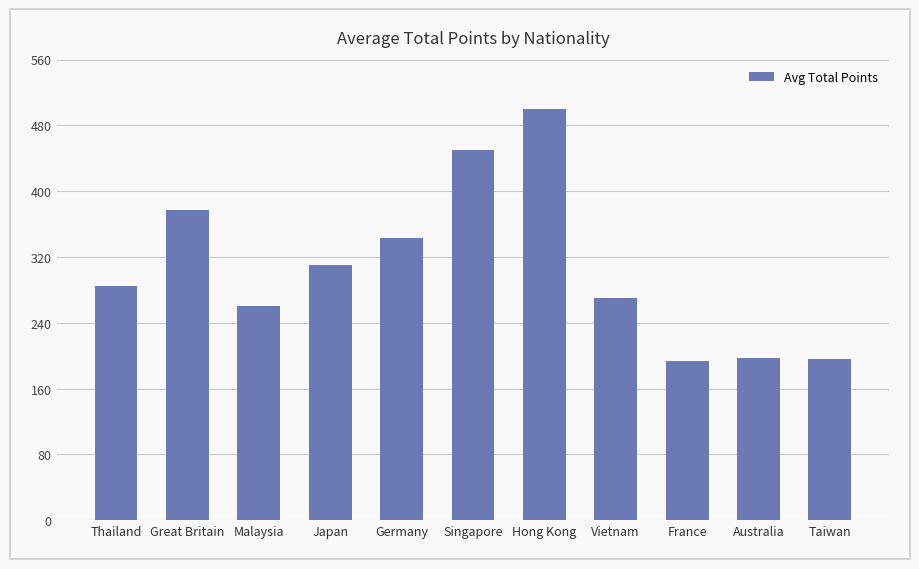

True or false: the data shows 556.9 at Germany.

False